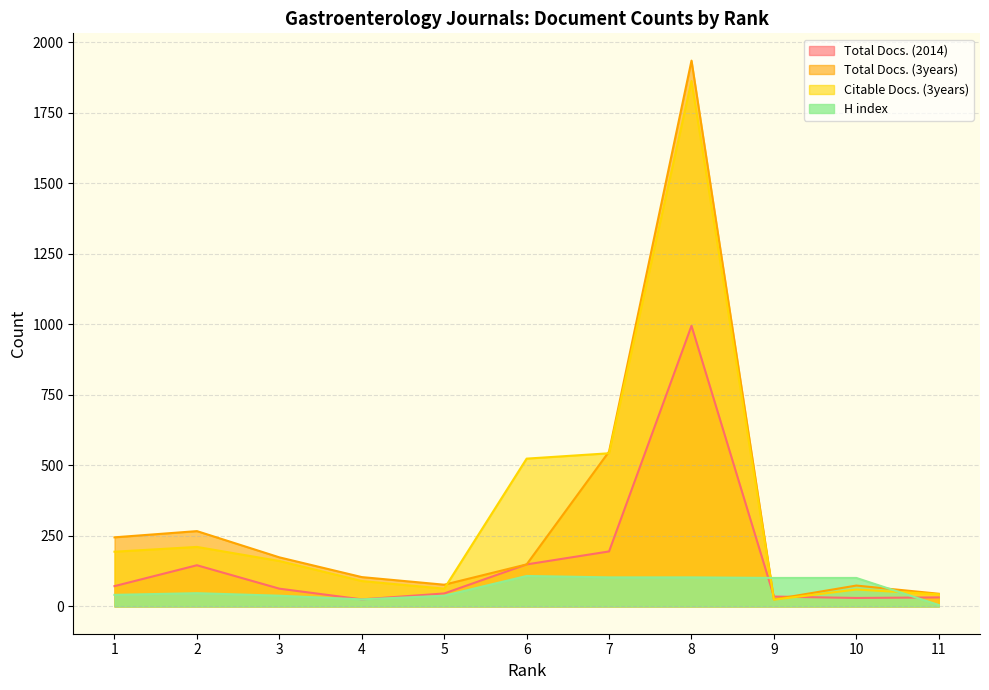

Rank the series at 10 from lowest to highest value.

Total Docs. (2014), Citable Docs. (3years), Total Docs. (3years), H index